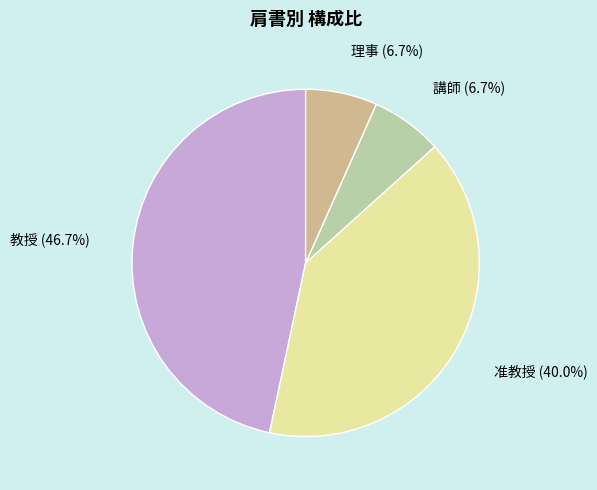

Which category has the biggest portion of the pie?

教授